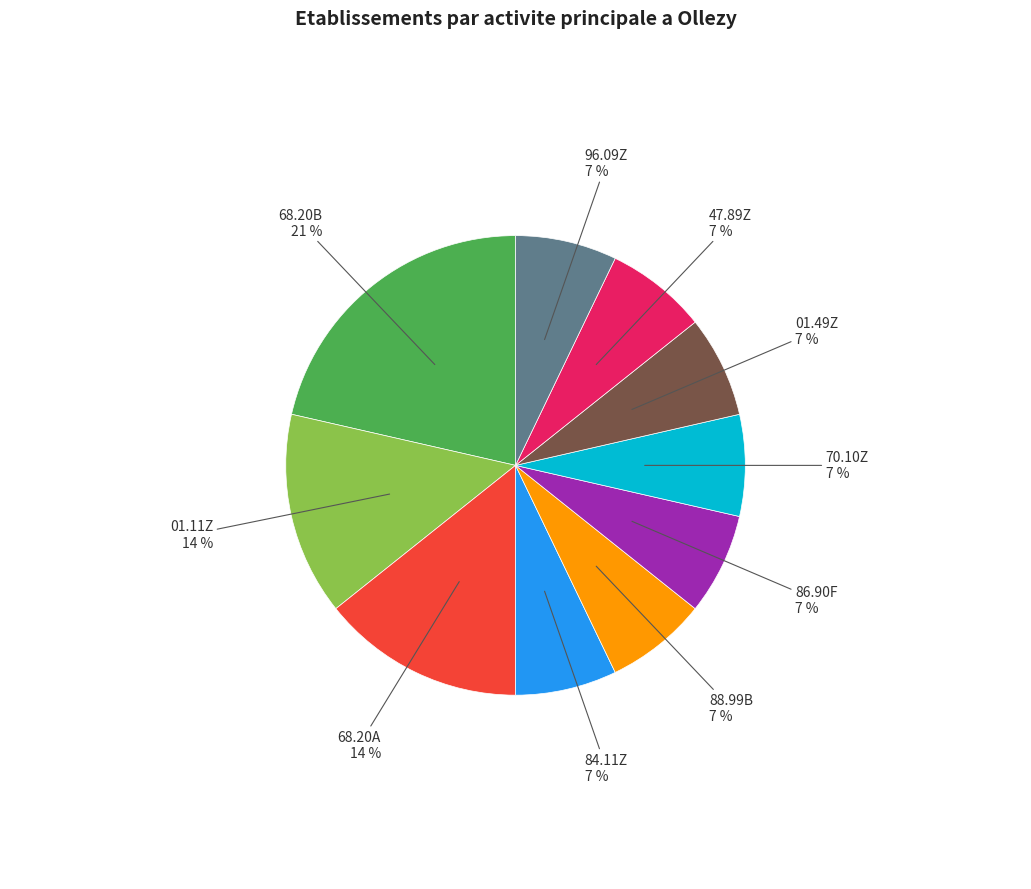

How many slices are in this pie chart?

10